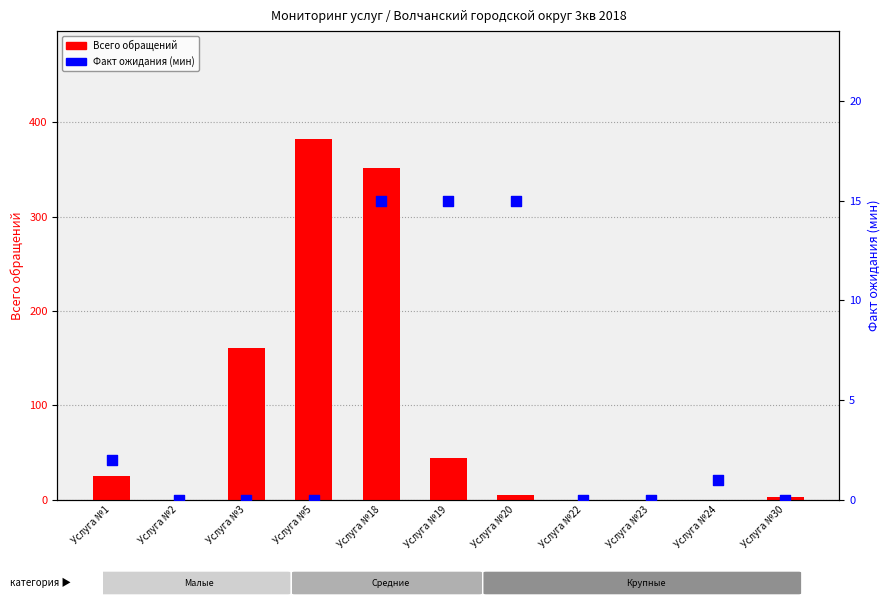

What is the total value across all series at Услуга №18?

367